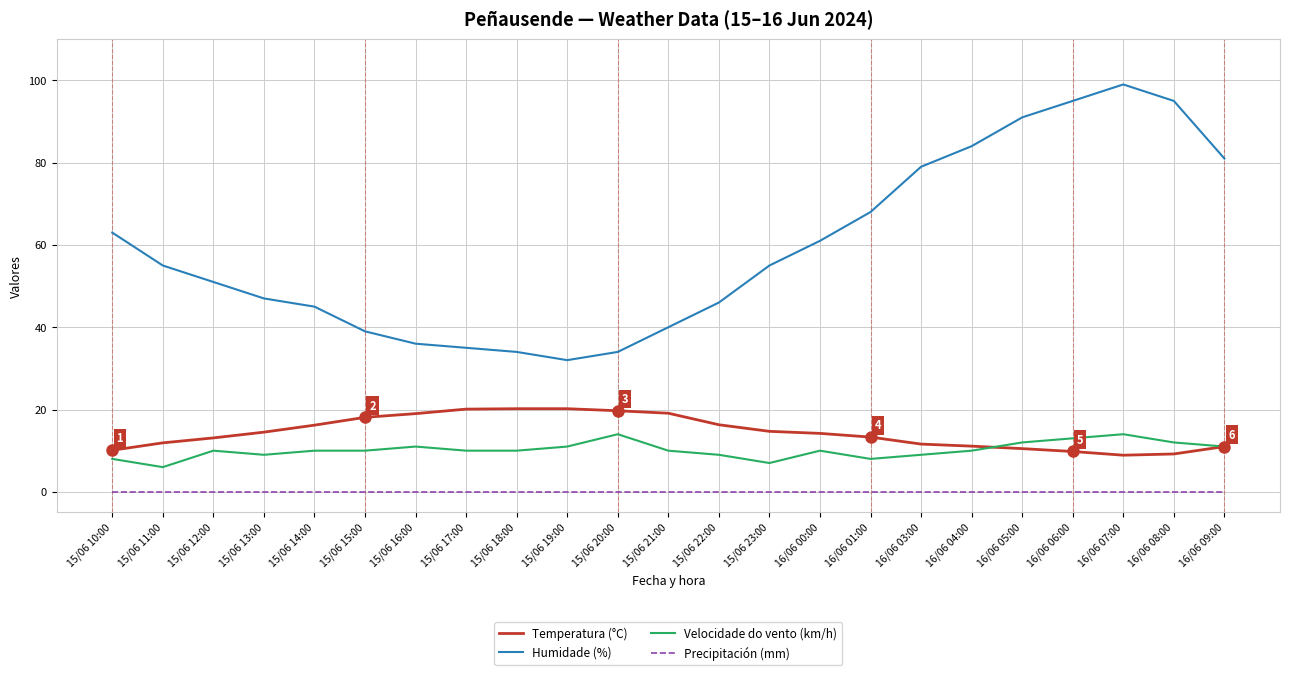

Is the value of Precipitación (mm) at 15/06 20:00 greater than the value of Velocidade do vento (km/h) at 15/06 12:00?

No